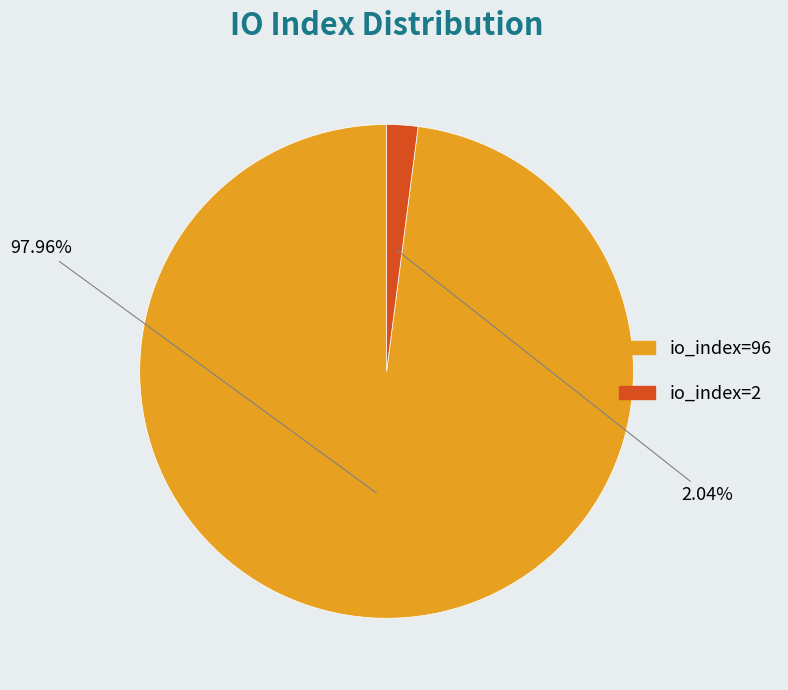

To the nearest percent, what portion does io_index=96 represent?

98%